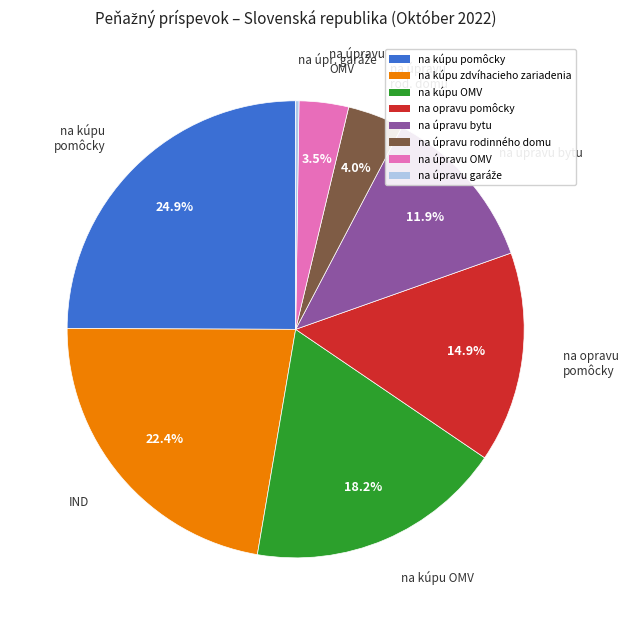

Does na kúpu pomôcky represent more than half of the total?

No